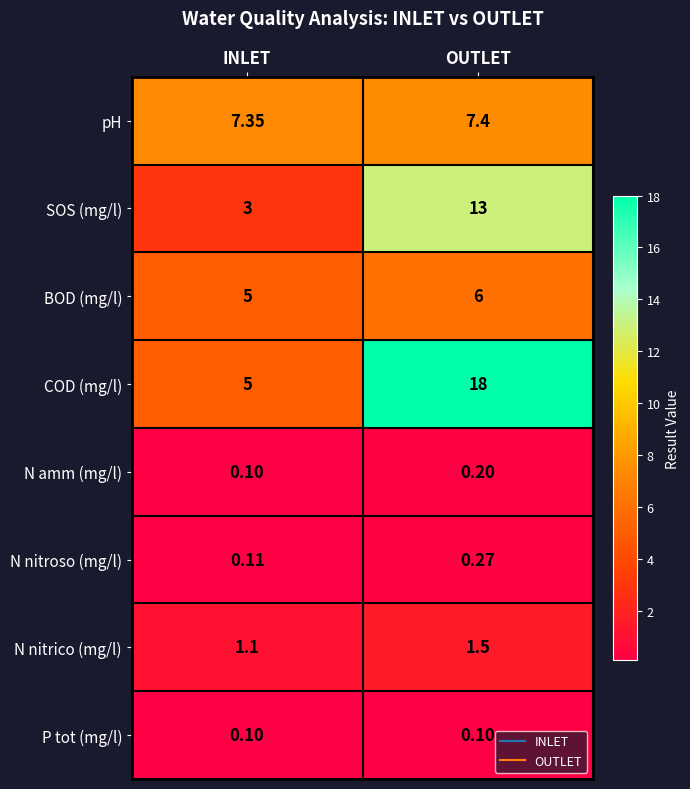

How many distinct data groups are displayed?

8